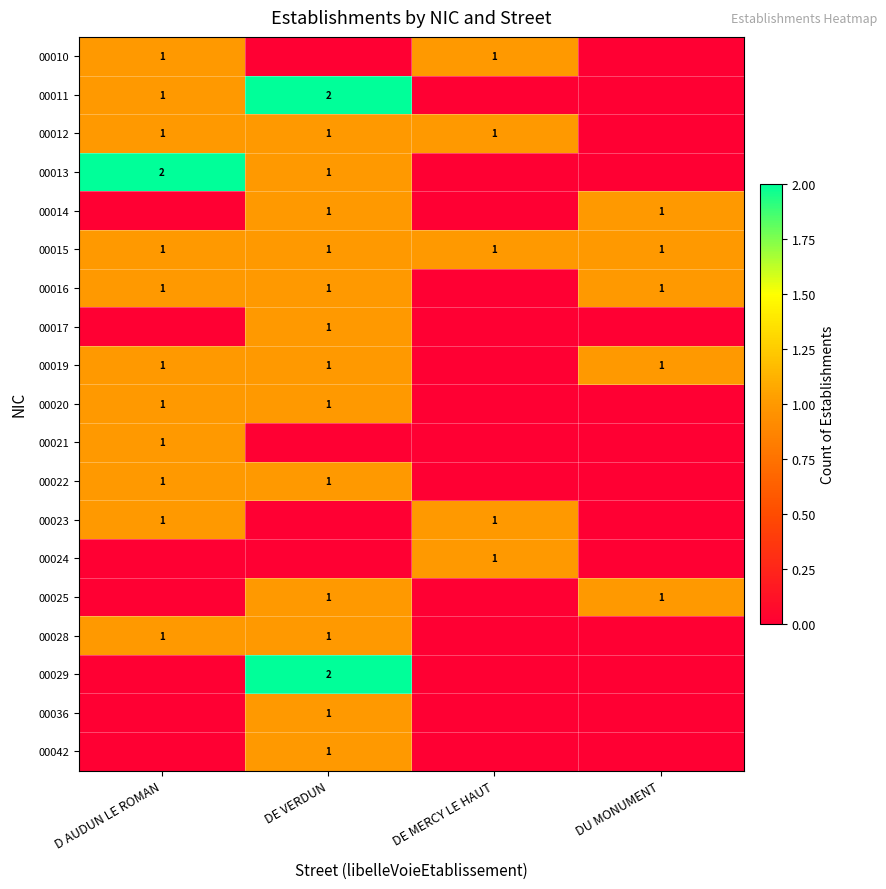

The 00022 series shows 0 at D AUDUN LE ROMAN. True or false?

False